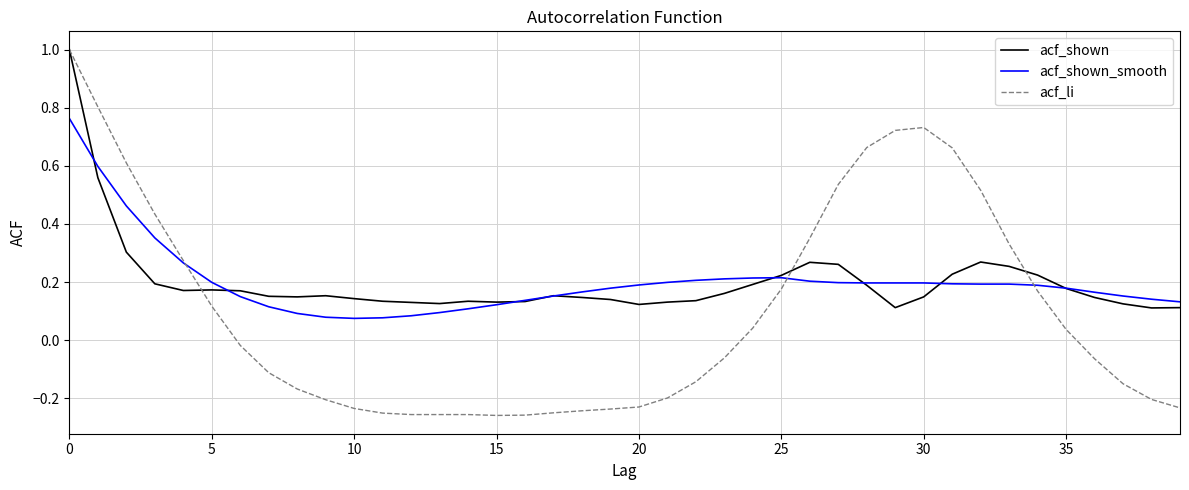

What is the maximum value shown in the chart?

1.0